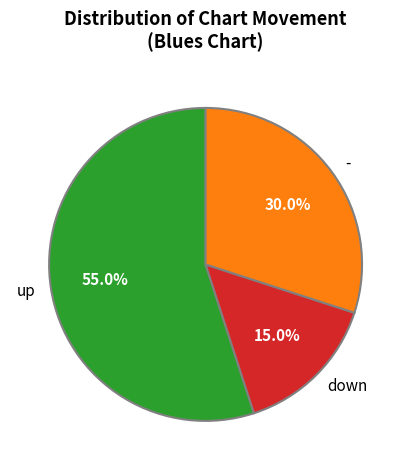

Approximately how many times larger is the value at down compared to -?

0.5